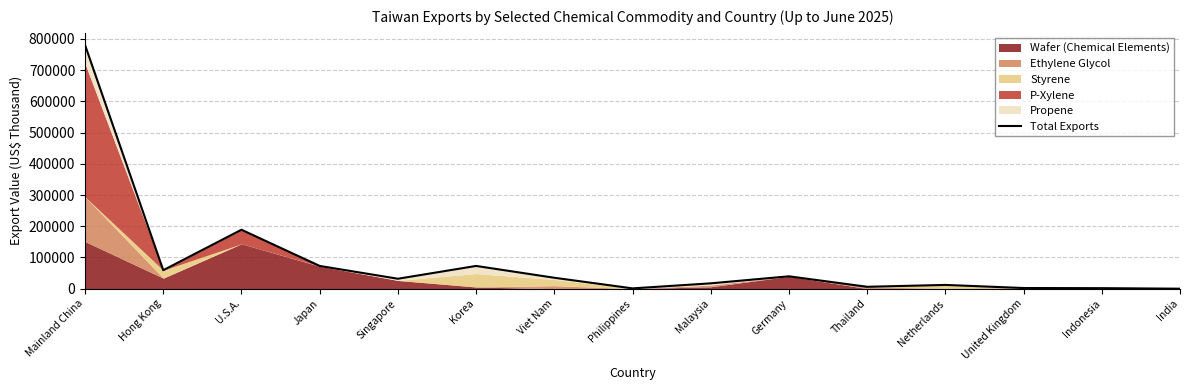

What is the minimum value shown in the chart?

20